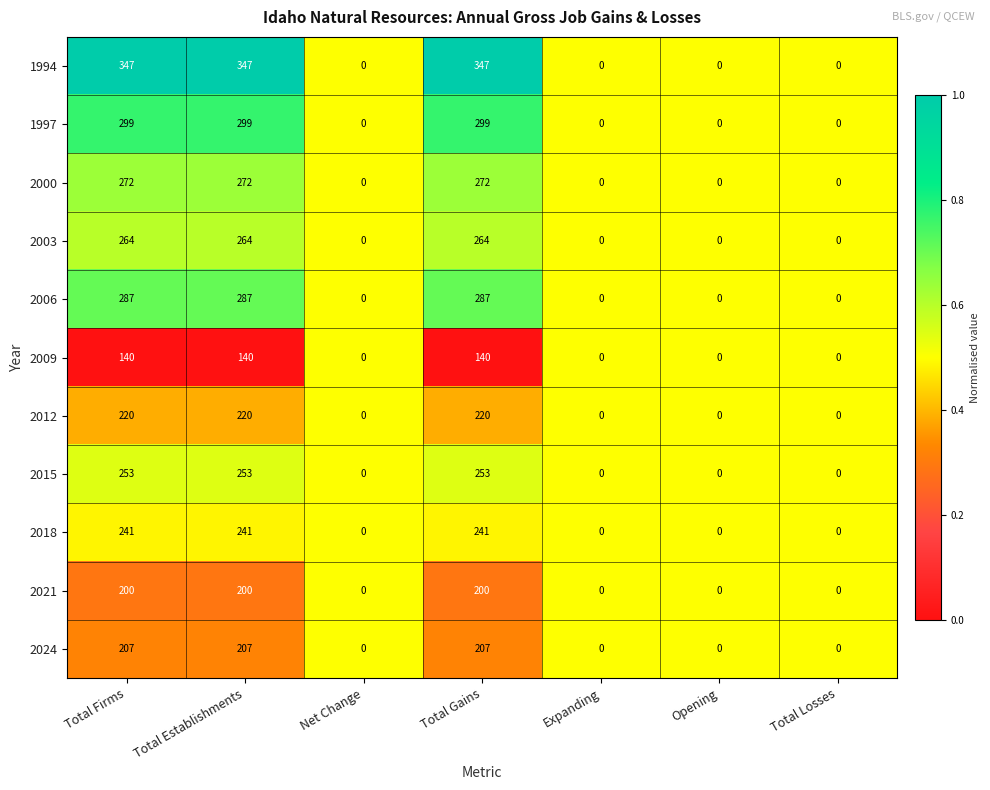

What is the difference between the maximum and minimum values in the 2012 series?

220